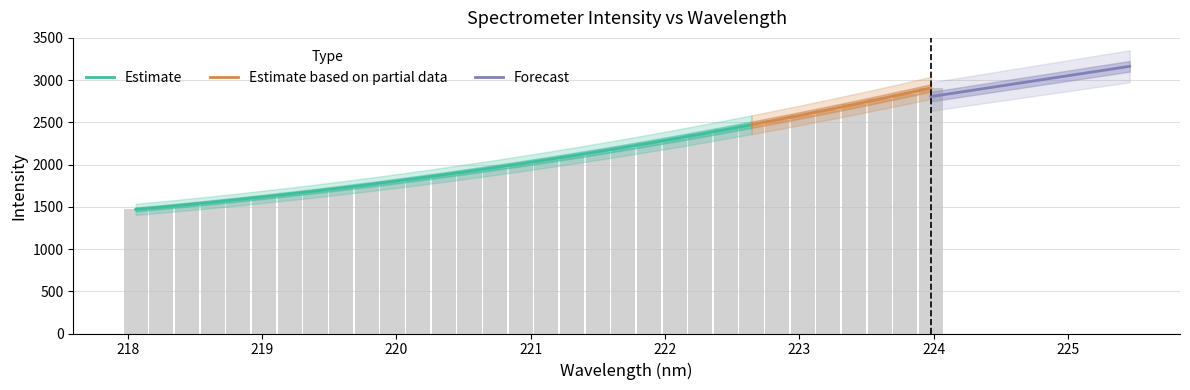

What is the value of the 12th bar from the left?

1837.4